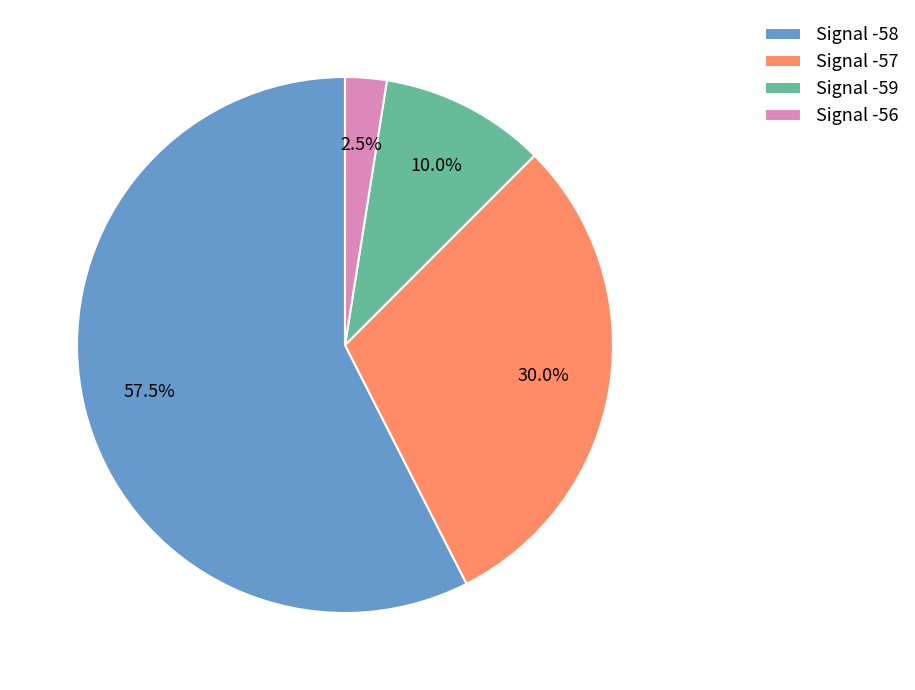

Is there any slice that represents more than half of the pie?

Yes